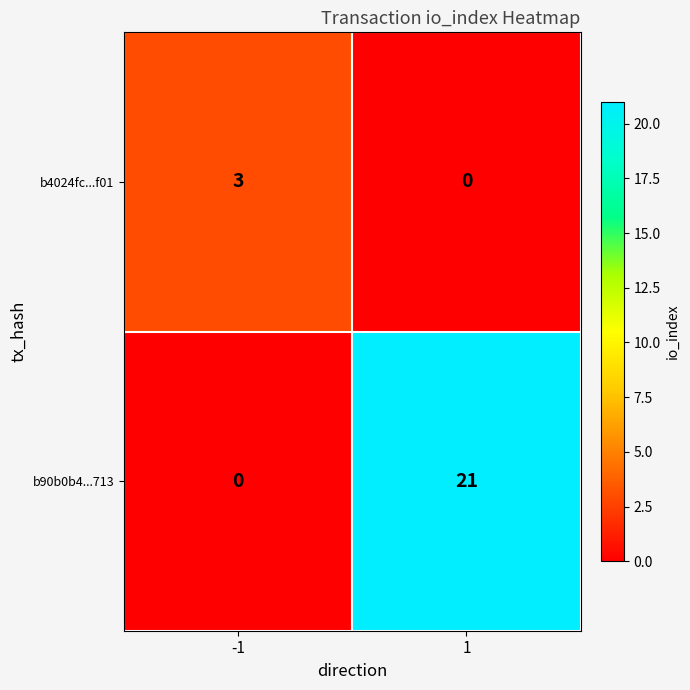

What is the total value across all series at -1?

3